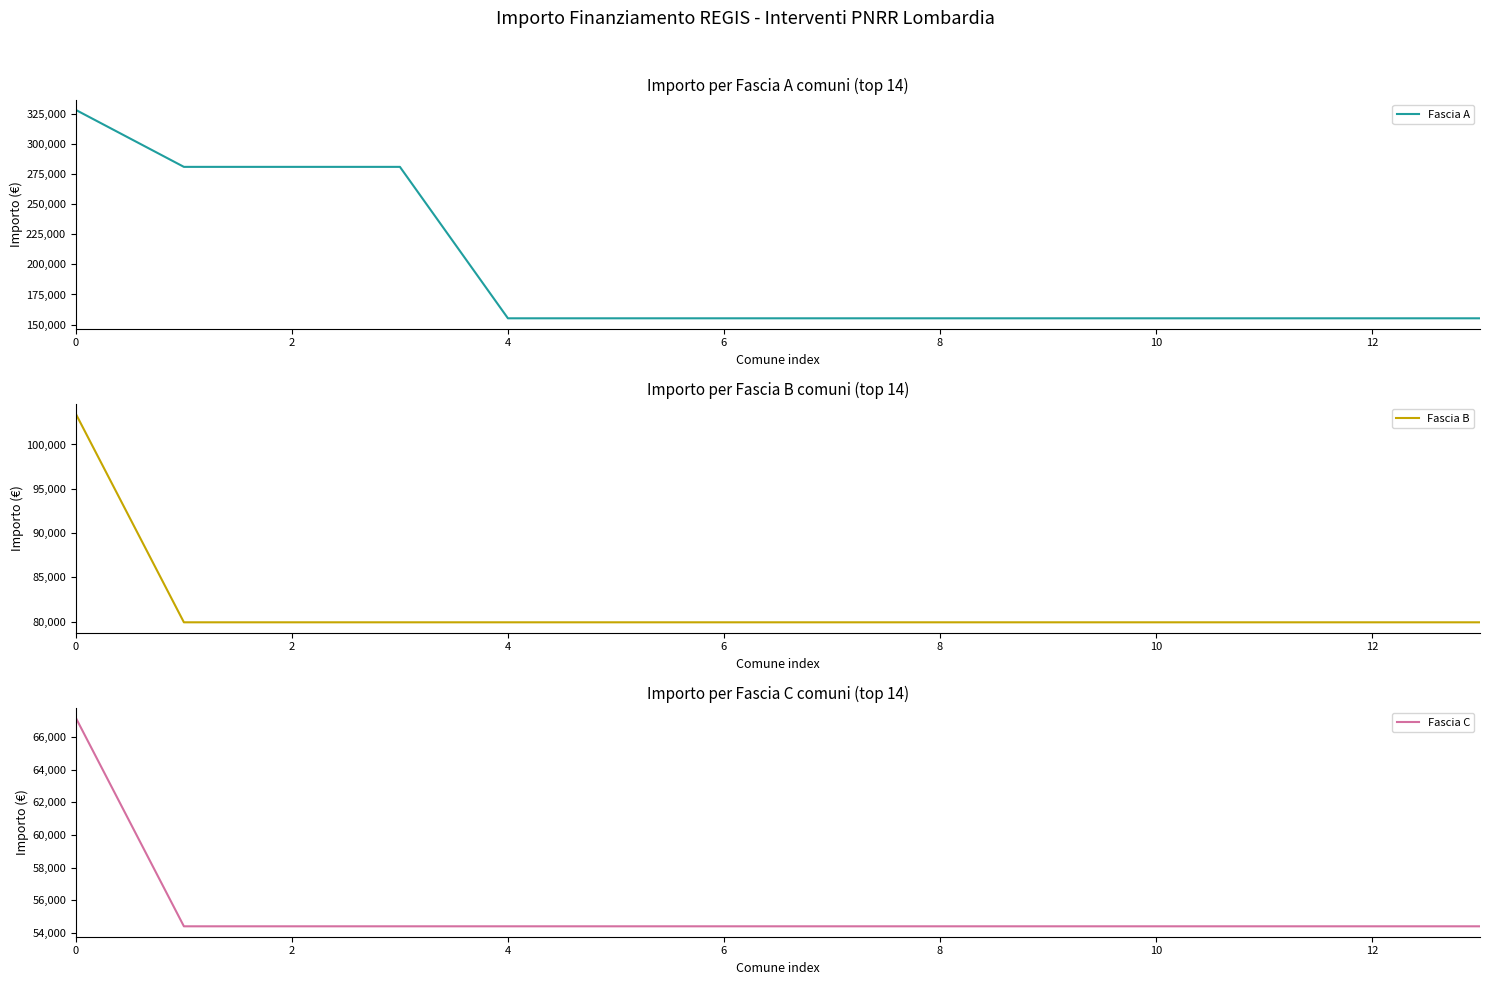

The Fascia C series shows 67167 at 0. True or false?

True